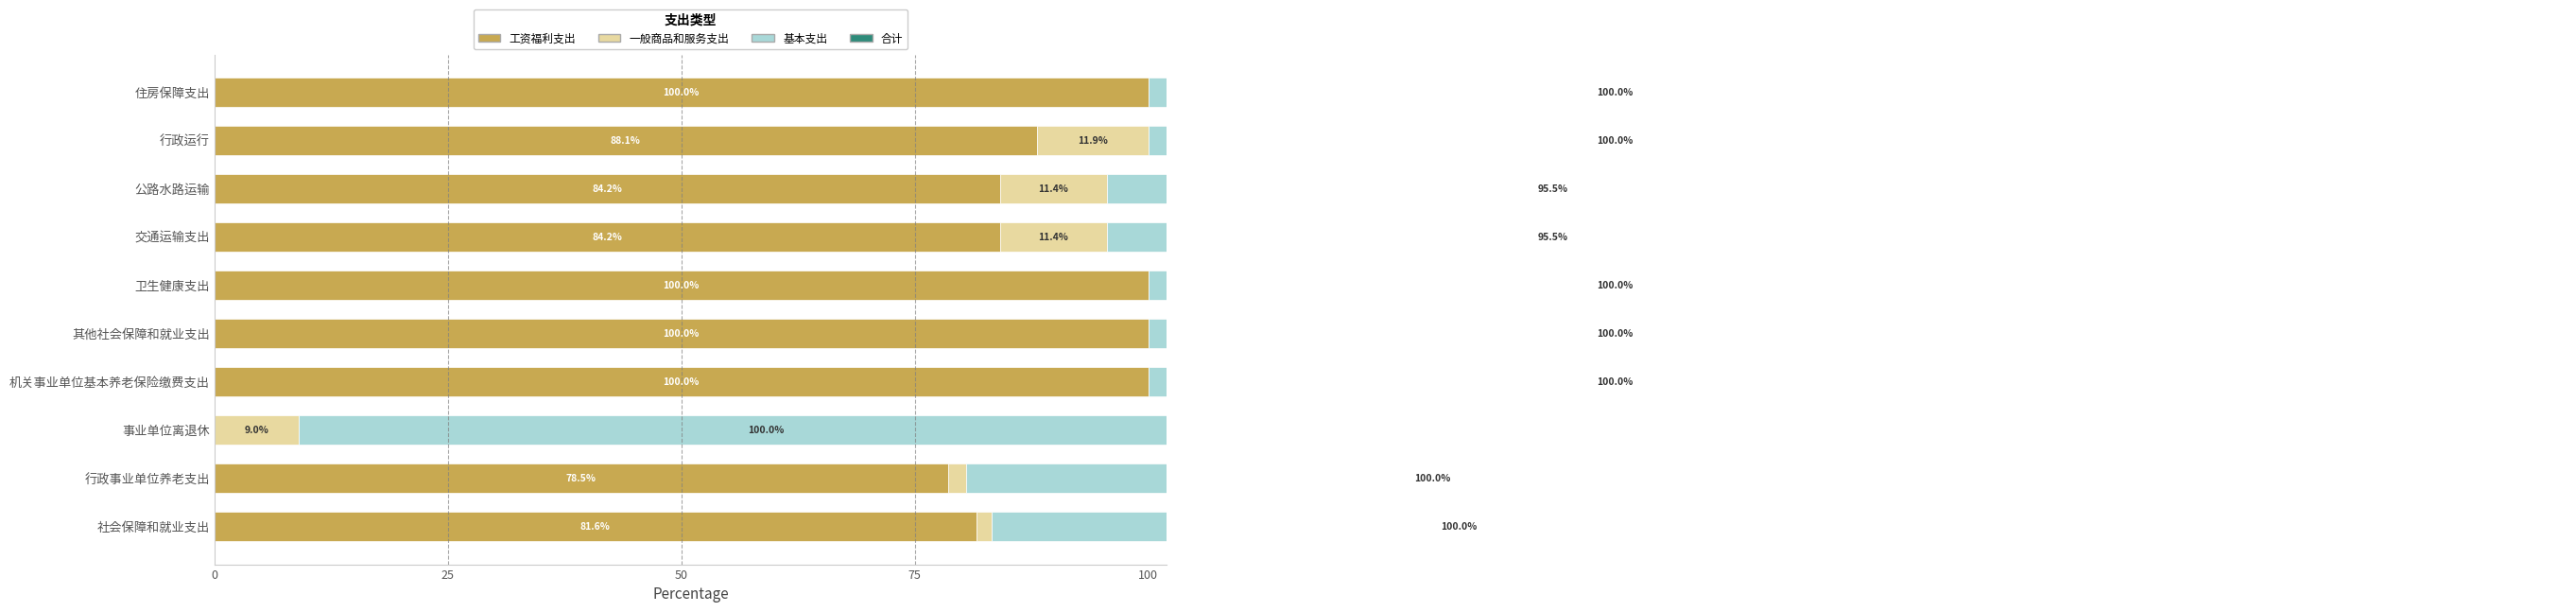

What is the average value of the 工资福利支出 series?

81.7